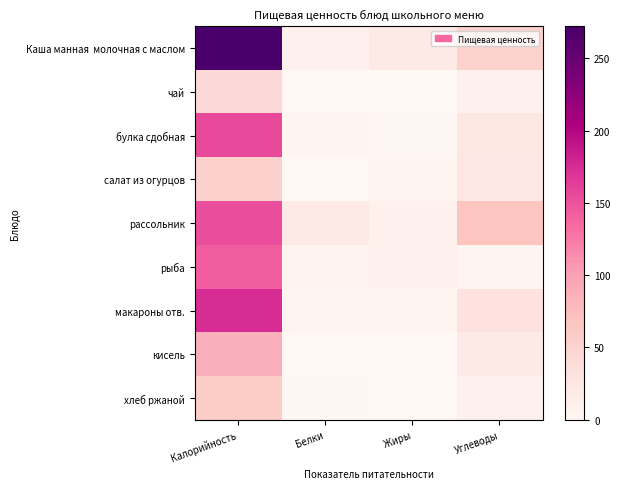

List the series in order of their peak value, lowest first.

чай, салат из огурцов, хлеб ржаной, кисель, рыба, рассольник, булка сдобная, макароны отв., Каша манная молочная с маслом